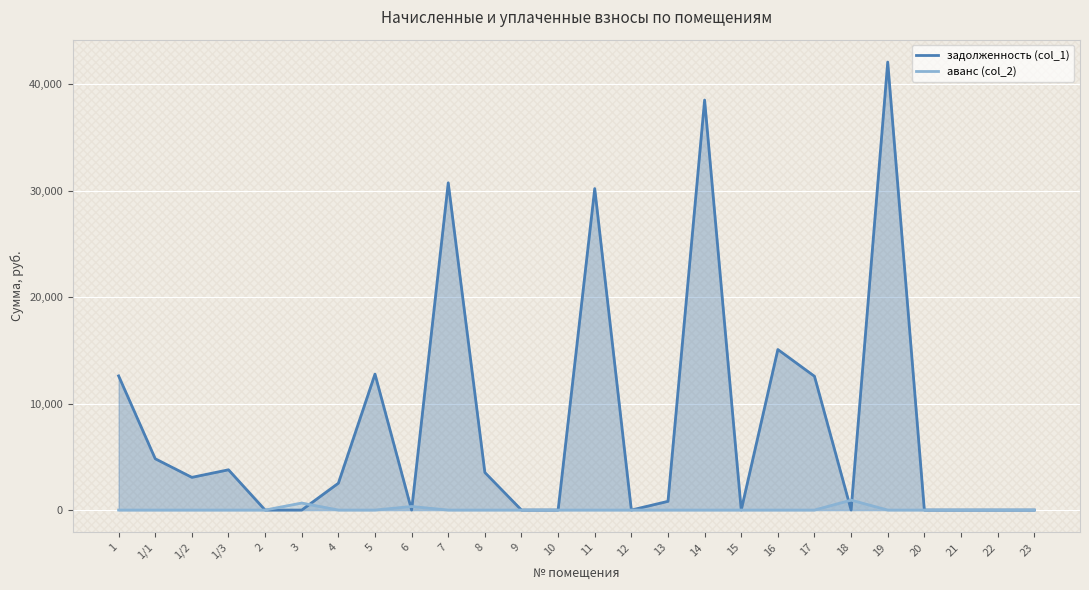

Which series ends up on top after the final intersection of аванс (col_2) and задолженность (col_1)?

задолженность (col_1)